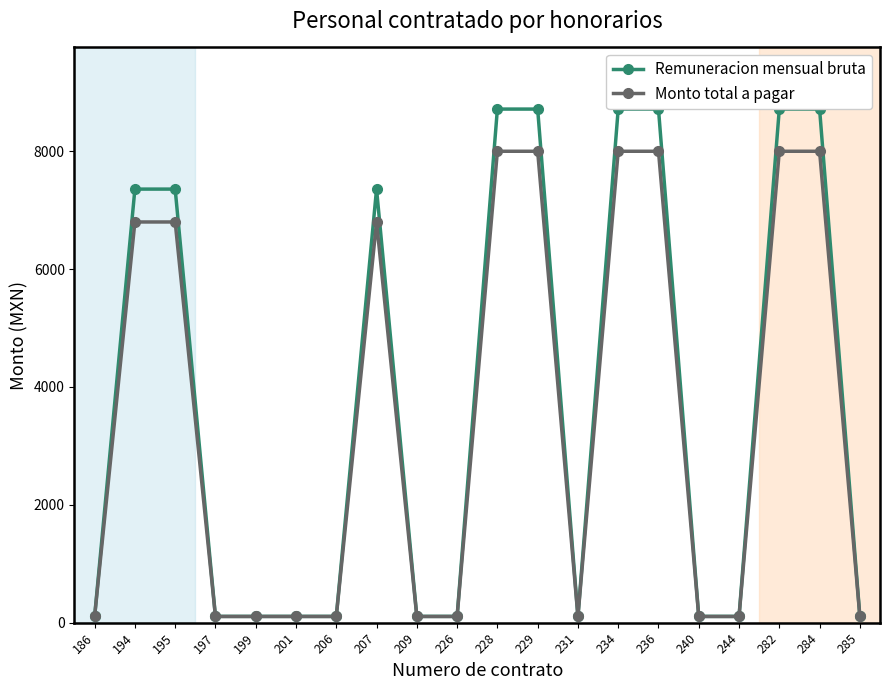

The value of Monto total a pagar at 284 is 12464.8. True or false?

False